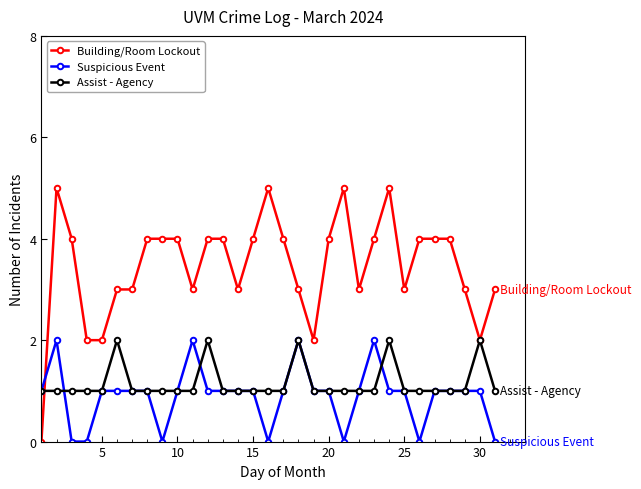

Which series has the widest spread of values?

Building/Room Lockout